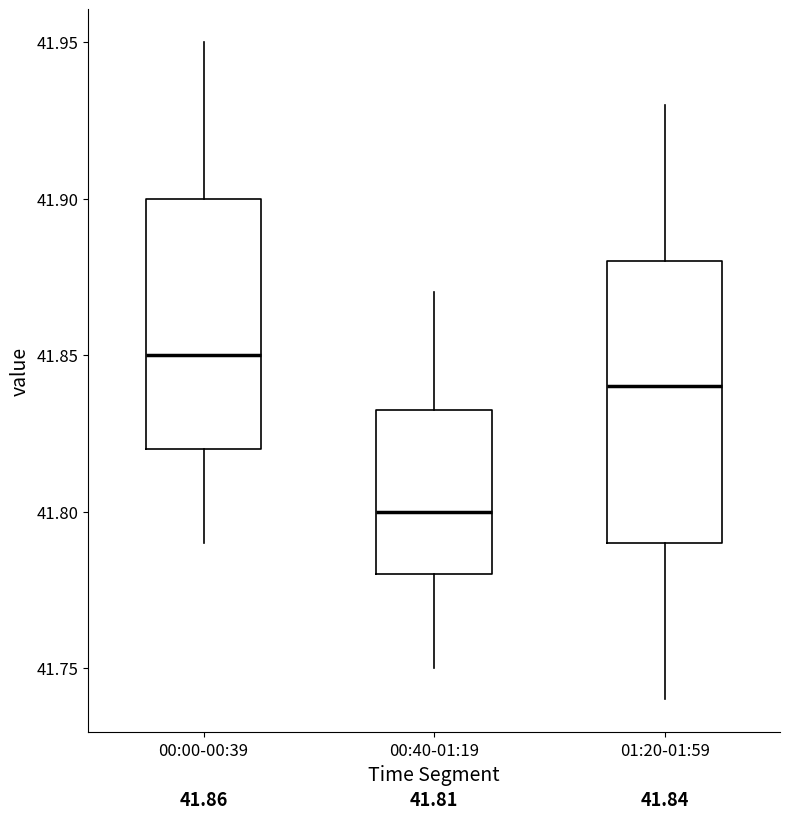

Which box is the tallest, from its lower edge to its upper edge?

01:20-01:59